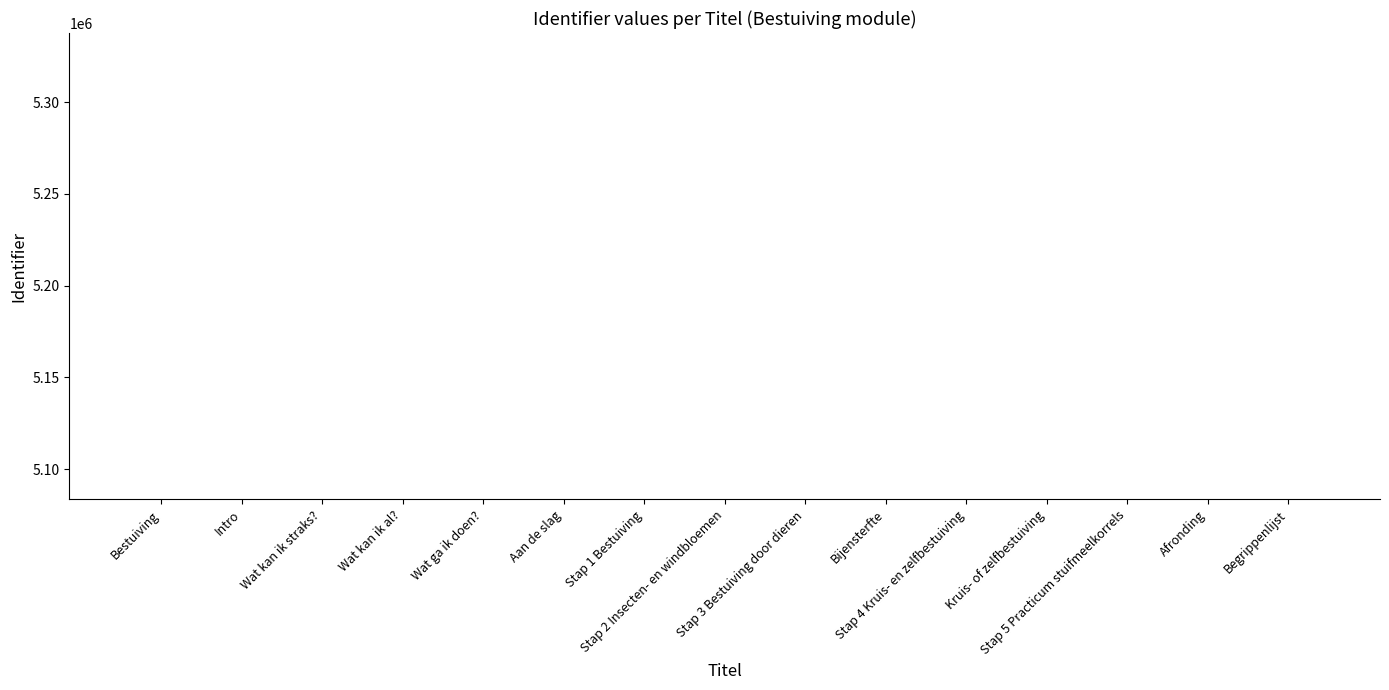

What position from the right is Afronding?

2